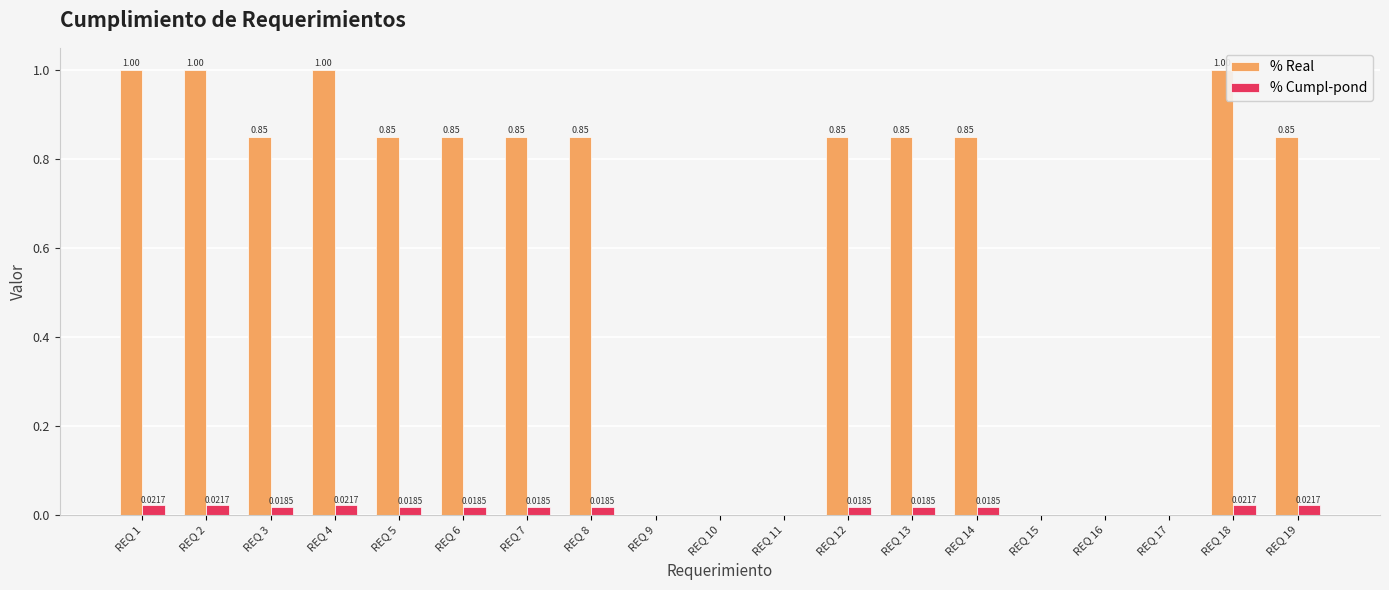

Between REQ 11 and REQ 14, which series saw the biggest shift?

% Real